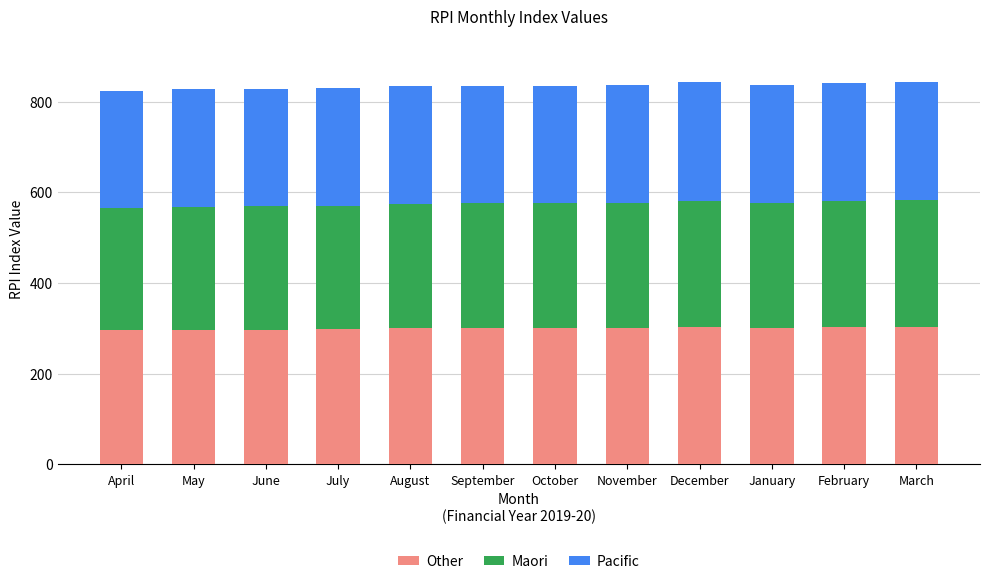

What is the total value across all series at May?

827.1